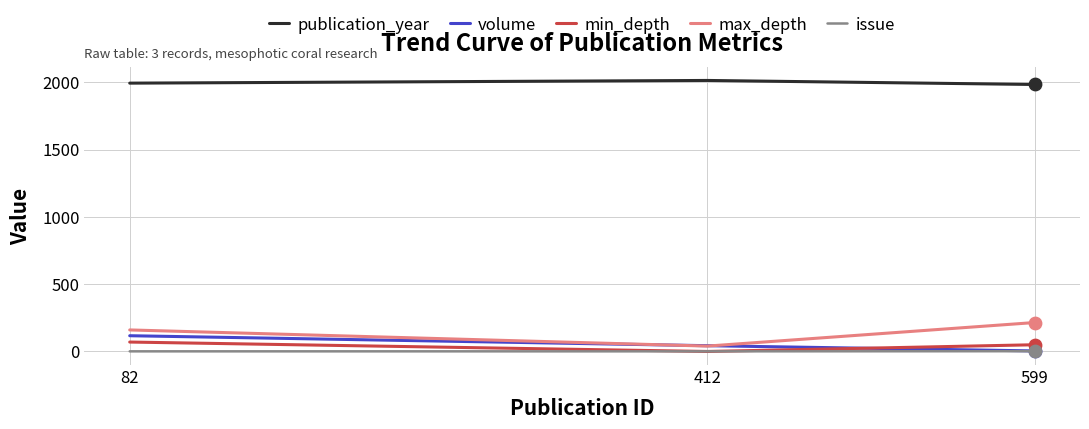

Is the value of publication_year at 412 greater than the value of volume at 599?

Yes